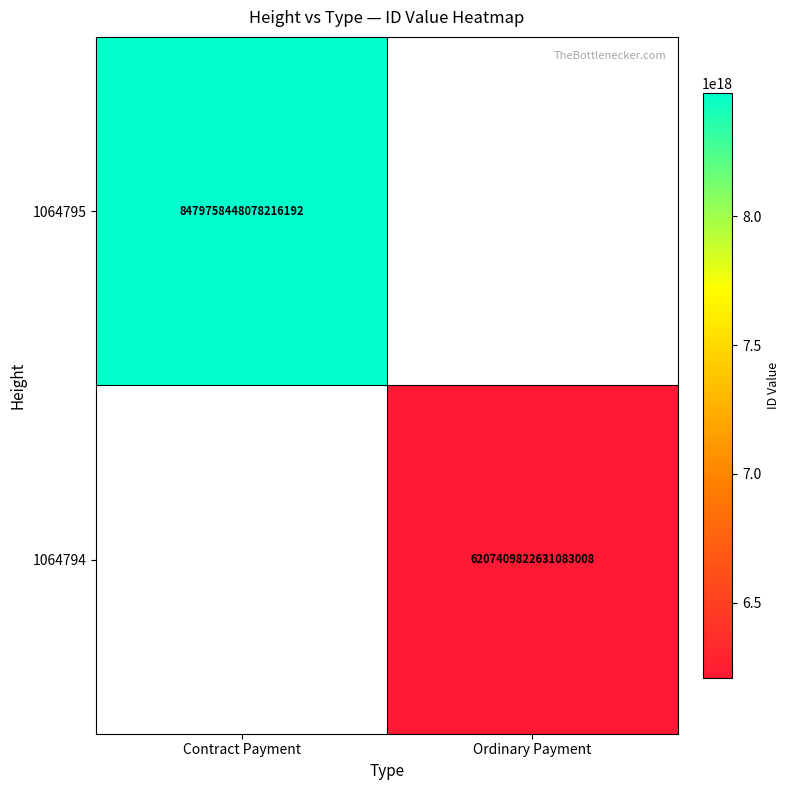

The value of 1064794 at Ordinary Payment is 2253732485413478400. True or false?

False